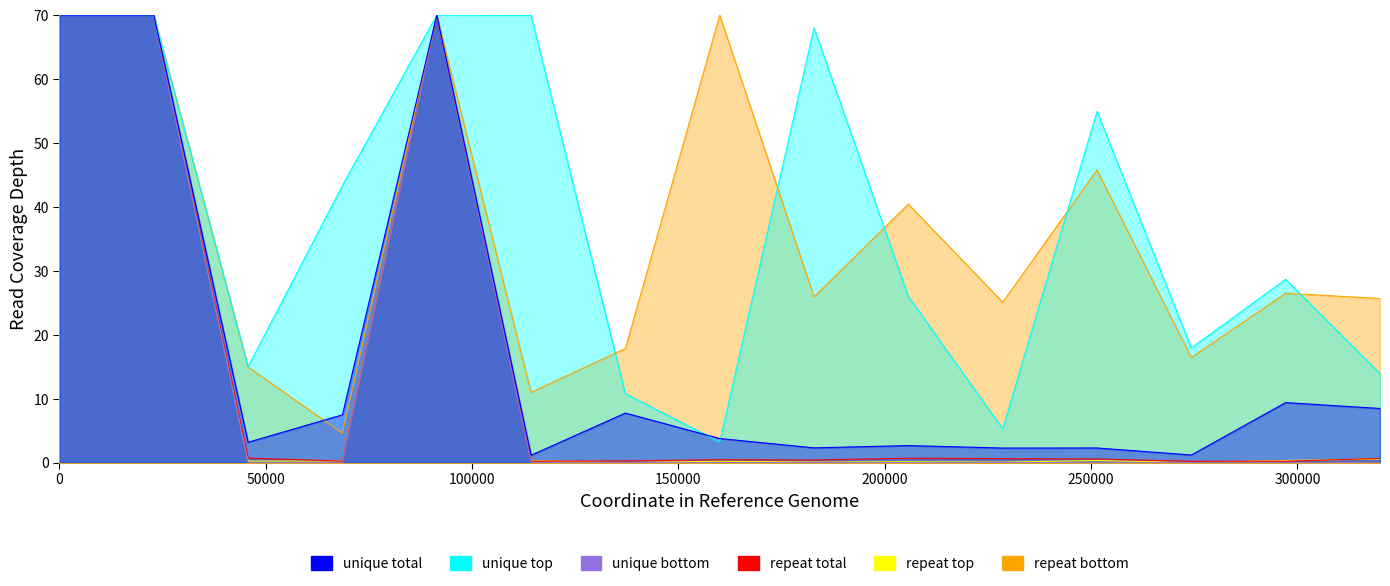

True or false: repeat total has more than 0 points higher than both neighbors.

True